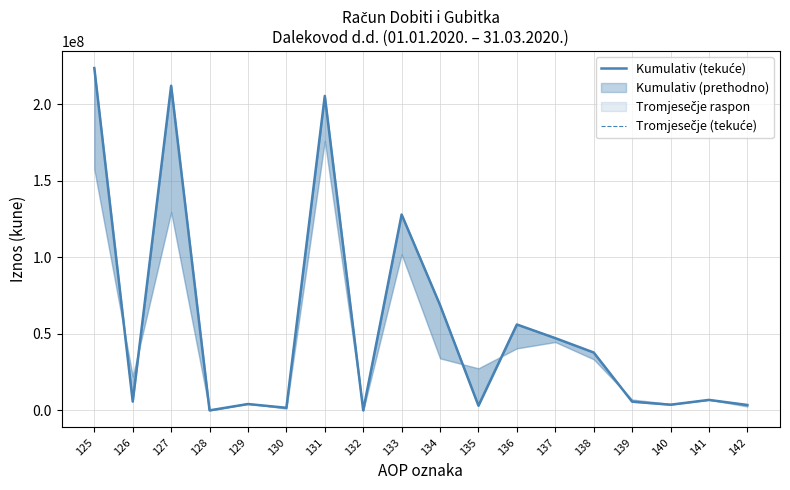

True or false: Kumulativ (tekuće) and Tromjesečje (tekuće) cross at least once.

False